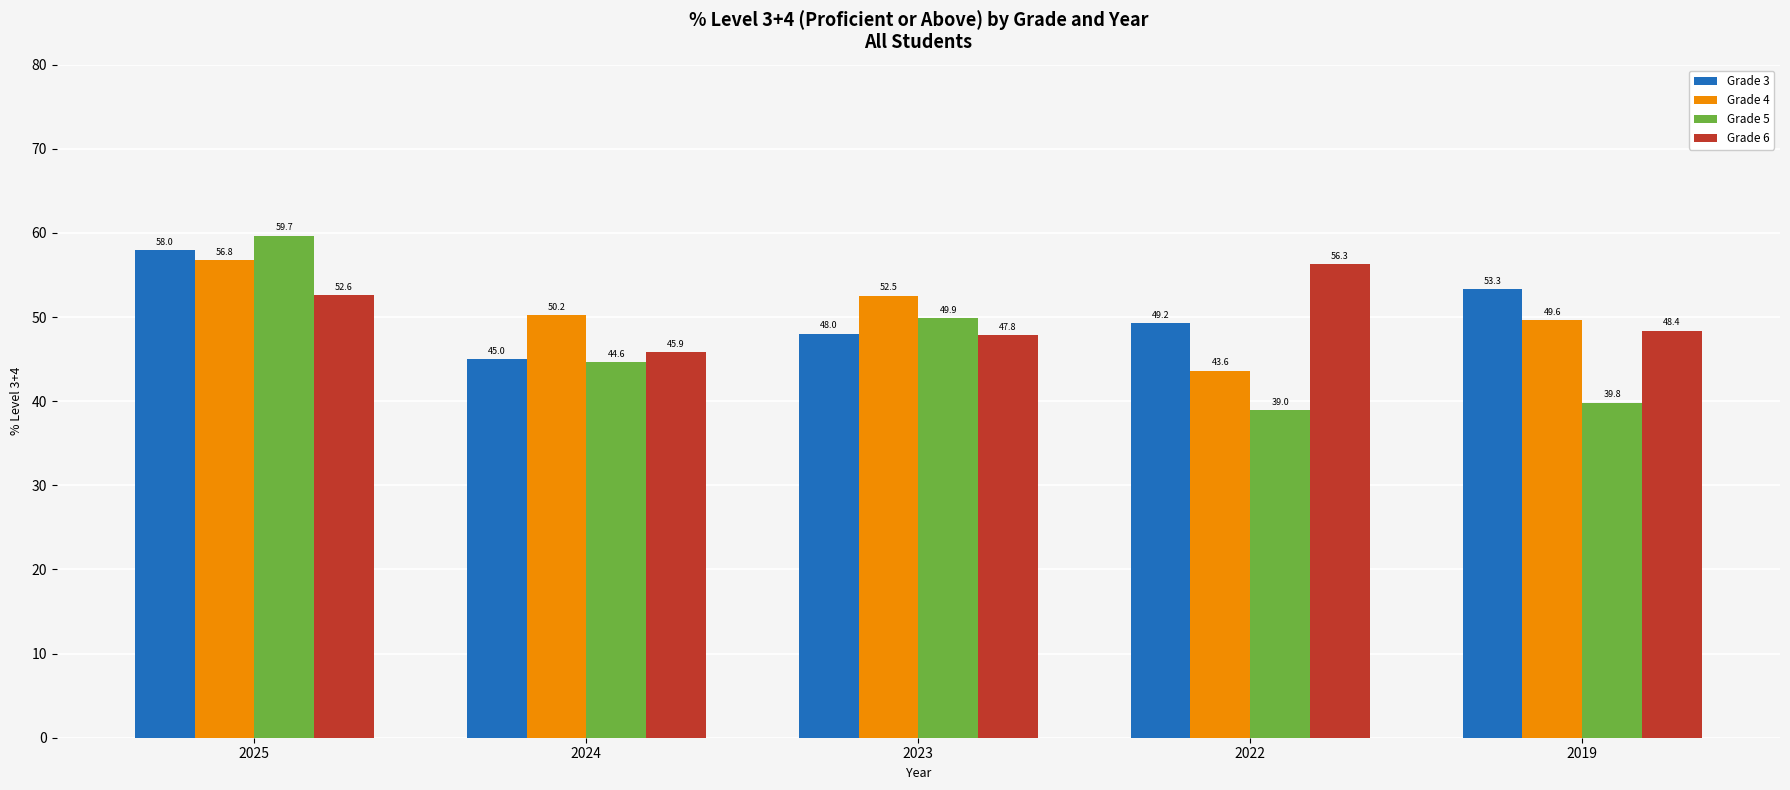

How many bars are there in total?

20